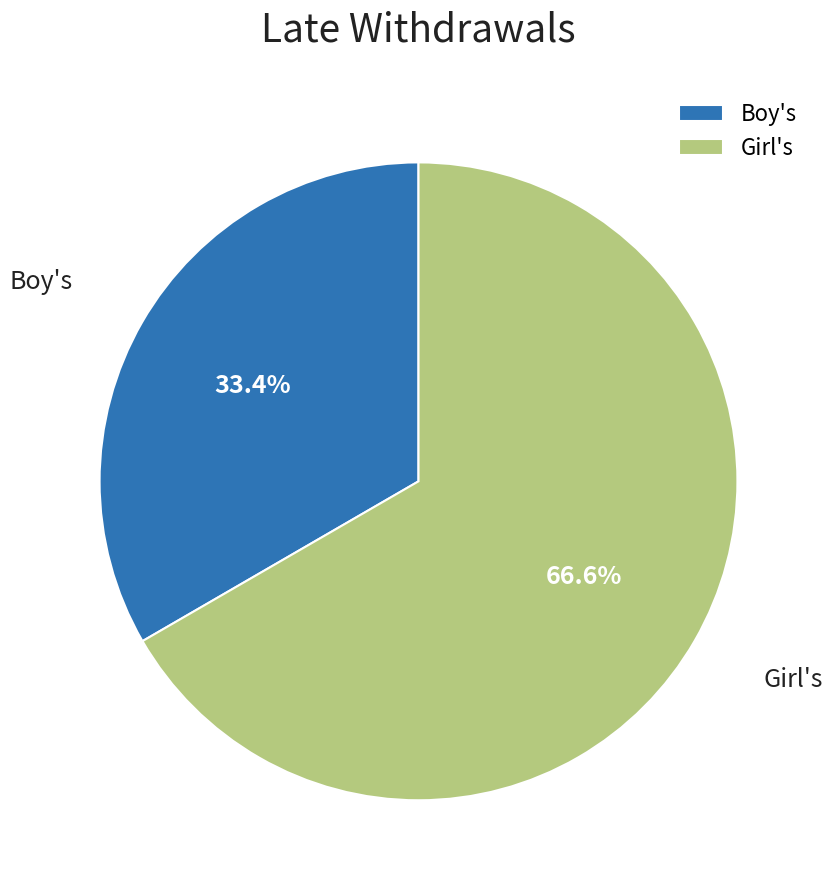

What is the ratio of the value at Girl's to the value at Boy's?

2.0